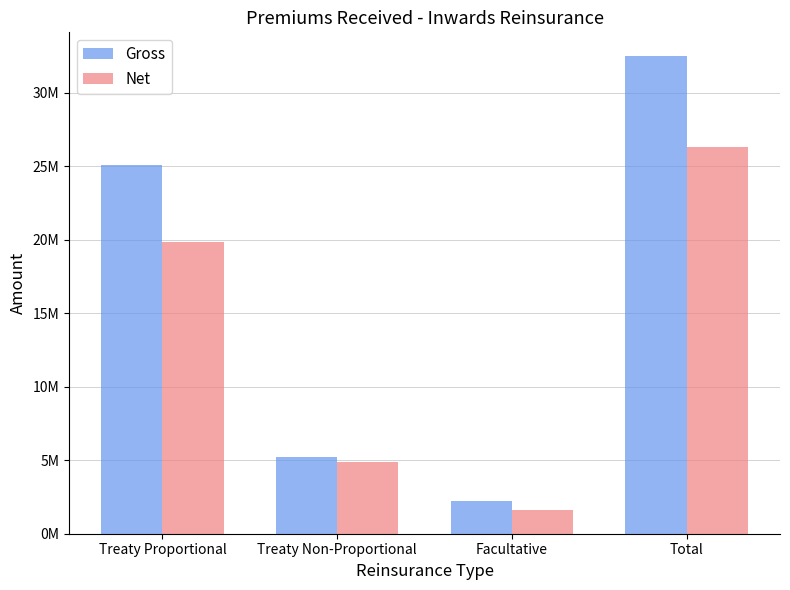

Reading left to right, what are all the values shown in this chart?

Gross: Treaty Proportional=25067289.6	Treaty Non-Proportional=5190835.2	Facultative=2212662.8	Total=32470787.5
Net: Treaty Proportional=19868336.5	Treaty Non-Proportional=4862365.1	Facultative=1591073.5	Total=26321775.1